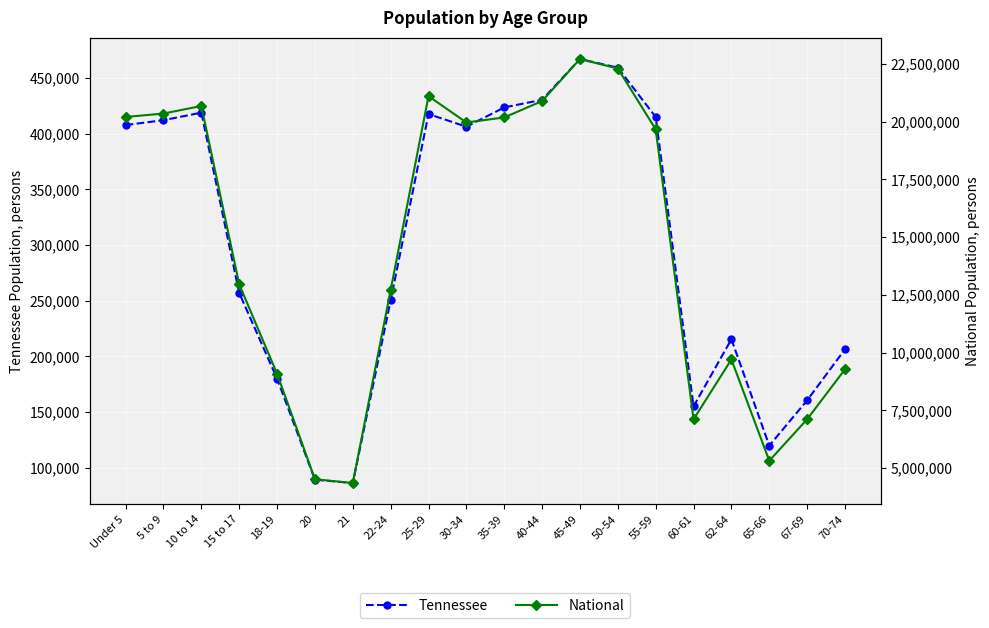

Reading left to right, transcribe all the data shown in this chart.

Tennessee: Under 5=407813	5 to 9=412181	10 to 14=418941	15 to 17=257066	18-19=180120	20=89380	21=86356	22-24=250508	25-29=417683	30-34=406314	35-39=423622	40-44=430508	45-49=467087	50-54=459349	55-59=414991	60-61=155235	62-64=215489	65-66=119944	67-69=160594	70-74=206536
National: Under 5=20201362	5 to 9=20348657	10 to 14=20677194	15 to 17=12954254	18-19=9086089	20=4519129	21=4354294	22-24=12712576	25-29=21101849	30-34=19962099	35-39=20179642	40-44=20890964	45-49=22708591	50-54=22298125	55-59=19664805	60-61=7113727	62-64=9704197	65-66=5319902	67-69=7115361	70-74=9278166